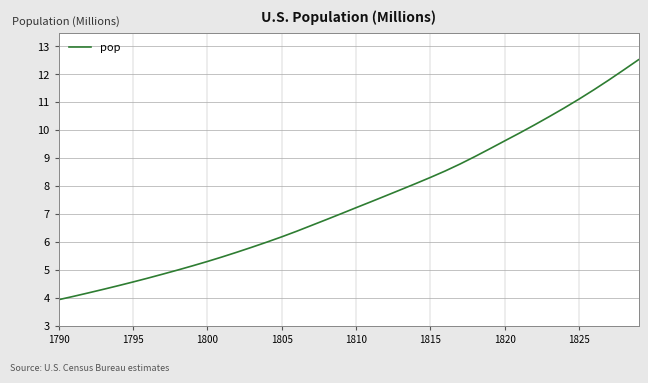

What is the smallest value displayed?

3.9